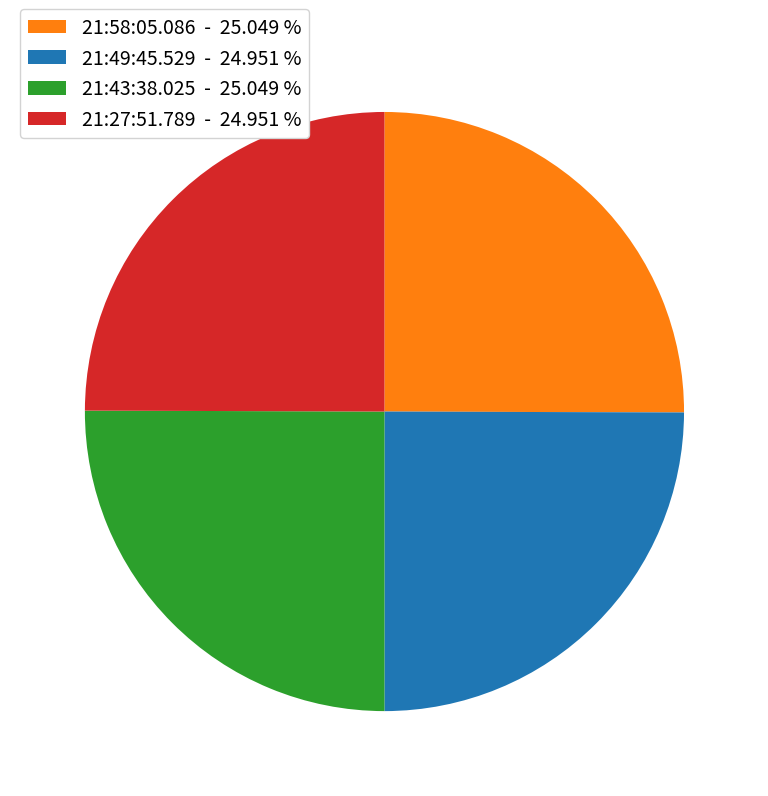

Does 21:58:05.086 account for over 50% of the chart?

No